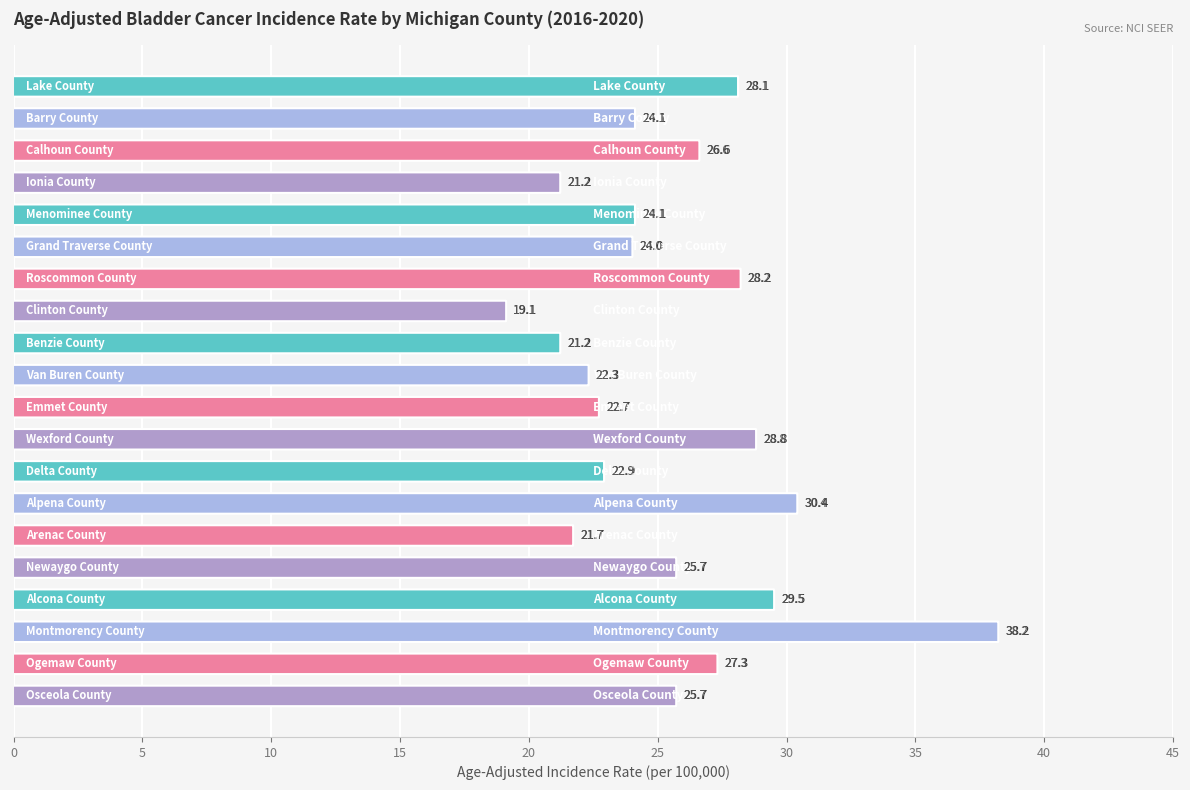

What is the average value?

25.6